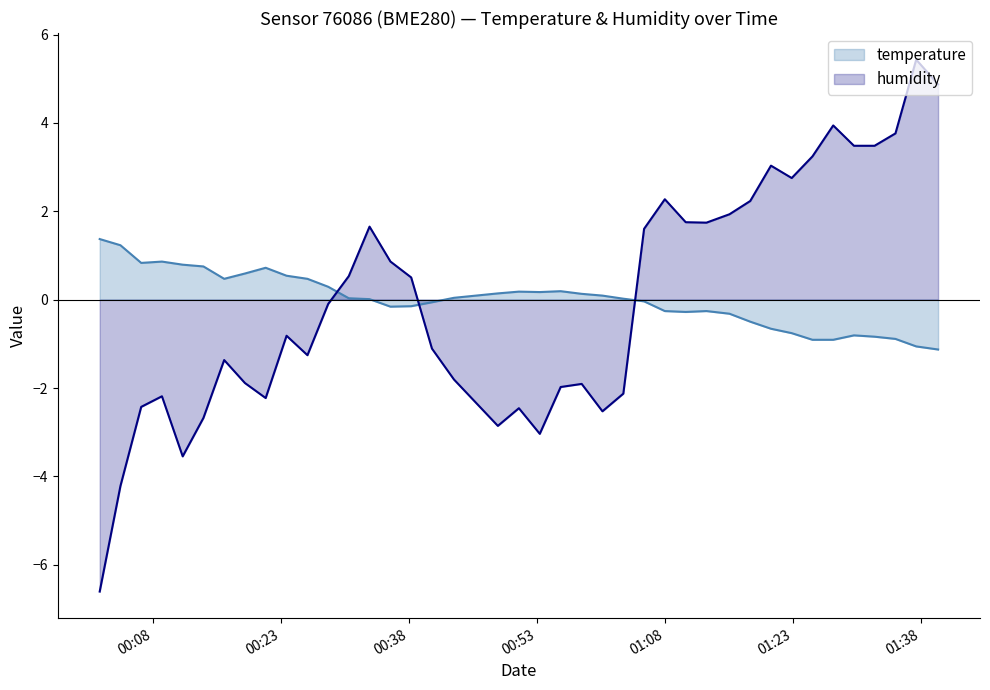

Is it true that the value at 2023-07-13T01:10:26 is -0.3?

True